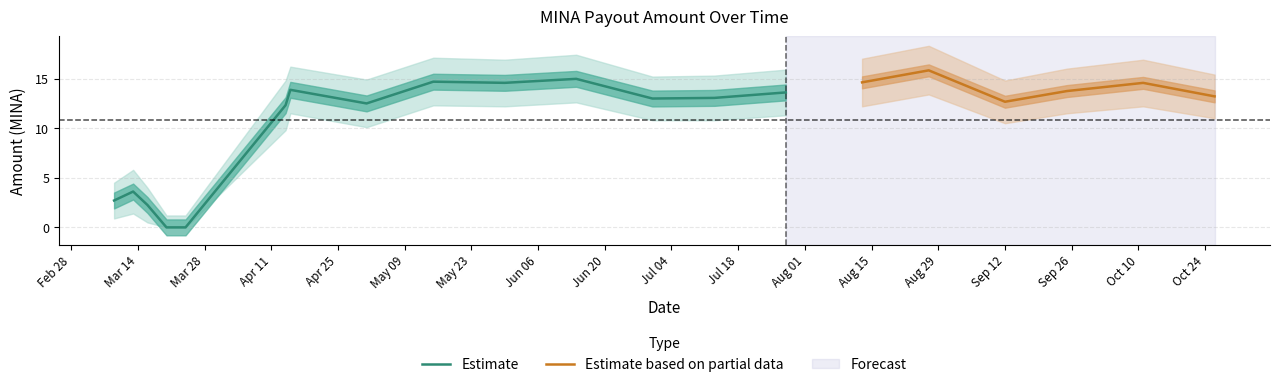

At which label does Amount reach its minimum?

2023-03-20